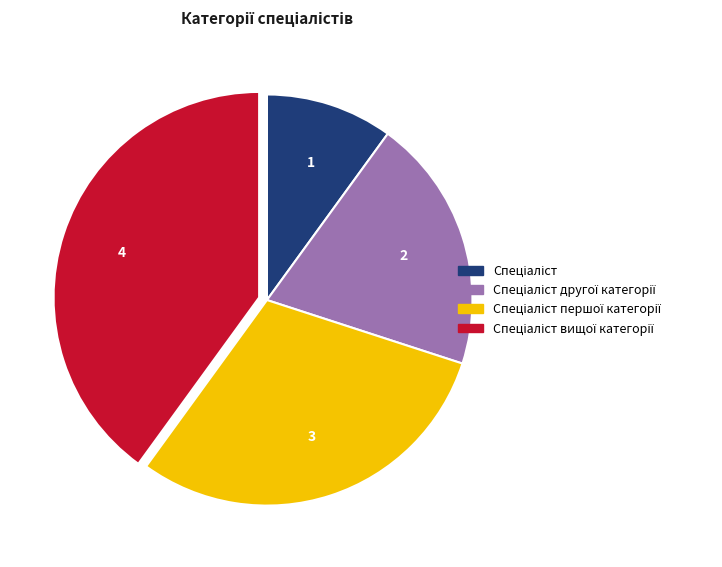

Is there a majority slice in this chart?

No